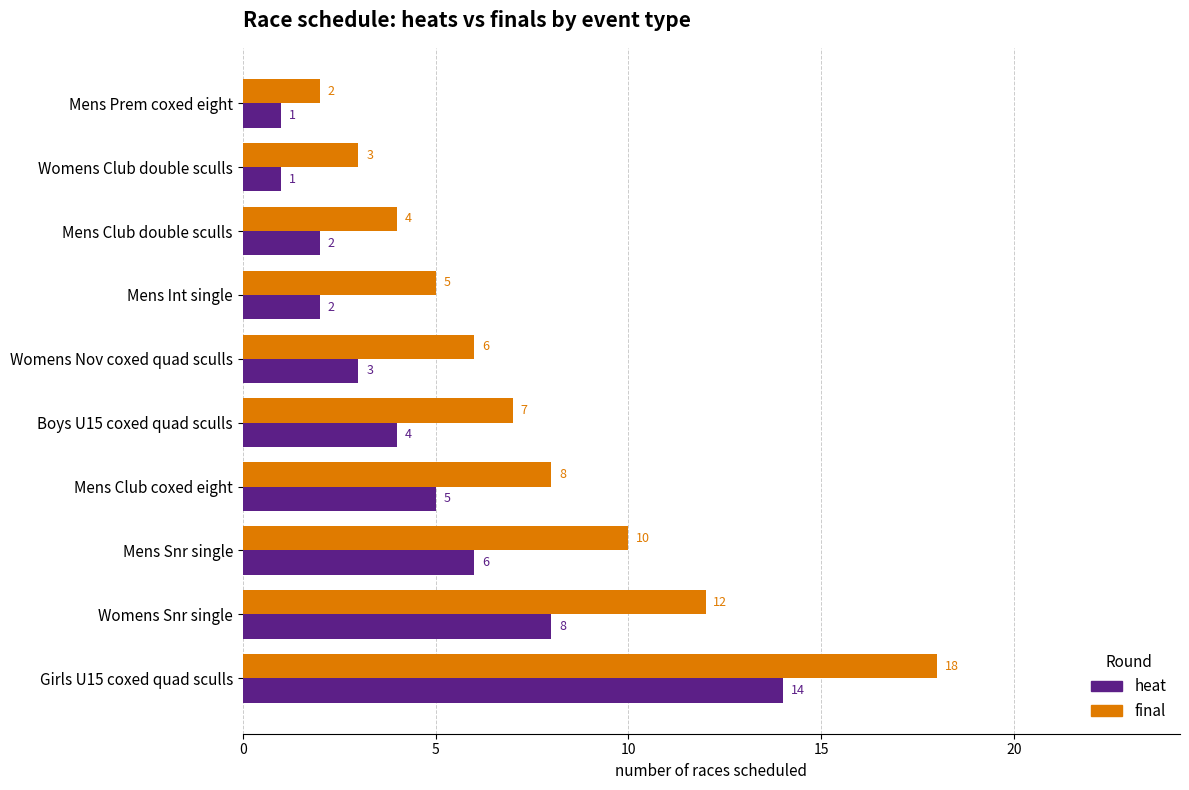

At which category does the chart reach its peak across all series?

Girls U15 coxed quad sculls